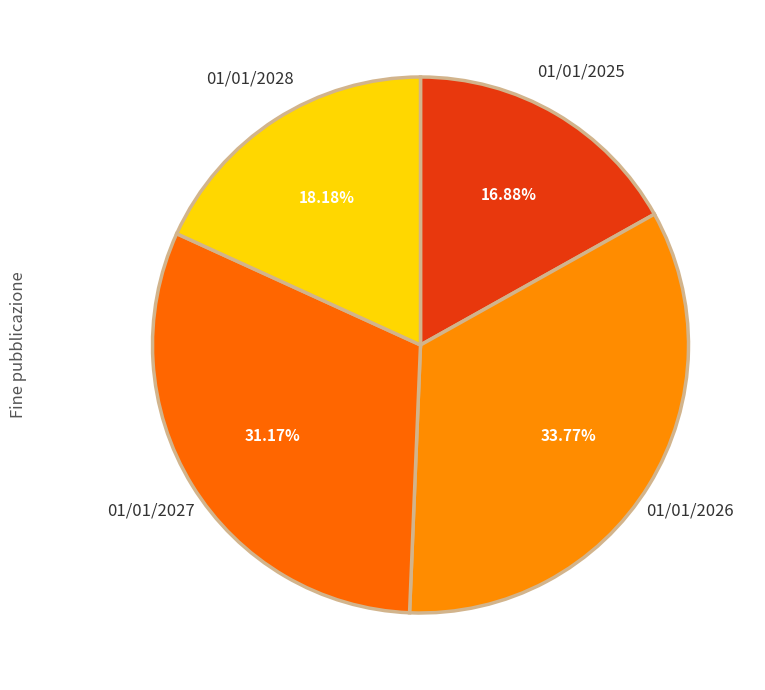

To the nearest percent, what is the difference between the largest and smallest slice percentages?

17%